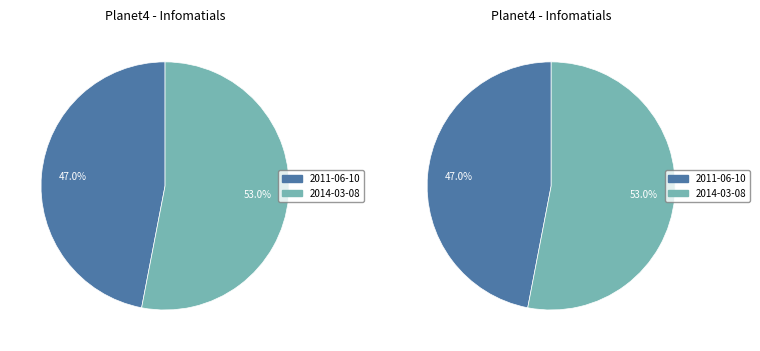

Does 2011-06-10 account for over 50% of the chart?

No